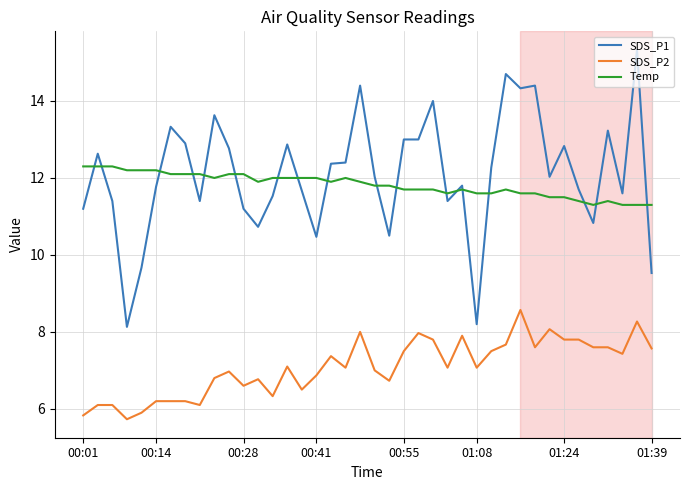

True or false: SDS_P2 and Temp cross at least once.

False